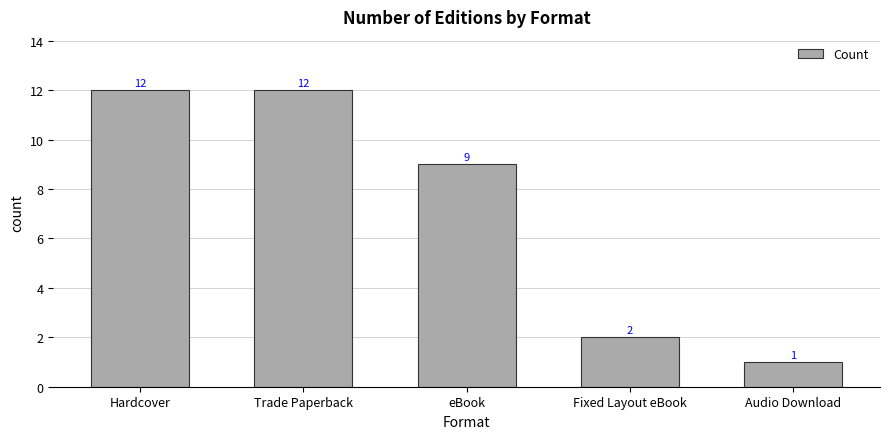

Reading left to right, transcribe all the data shown in this chart.

Hardcover=12	Trade Paperback=12	eBook=9	Fixed Layout eBook=2	Audio Download=1